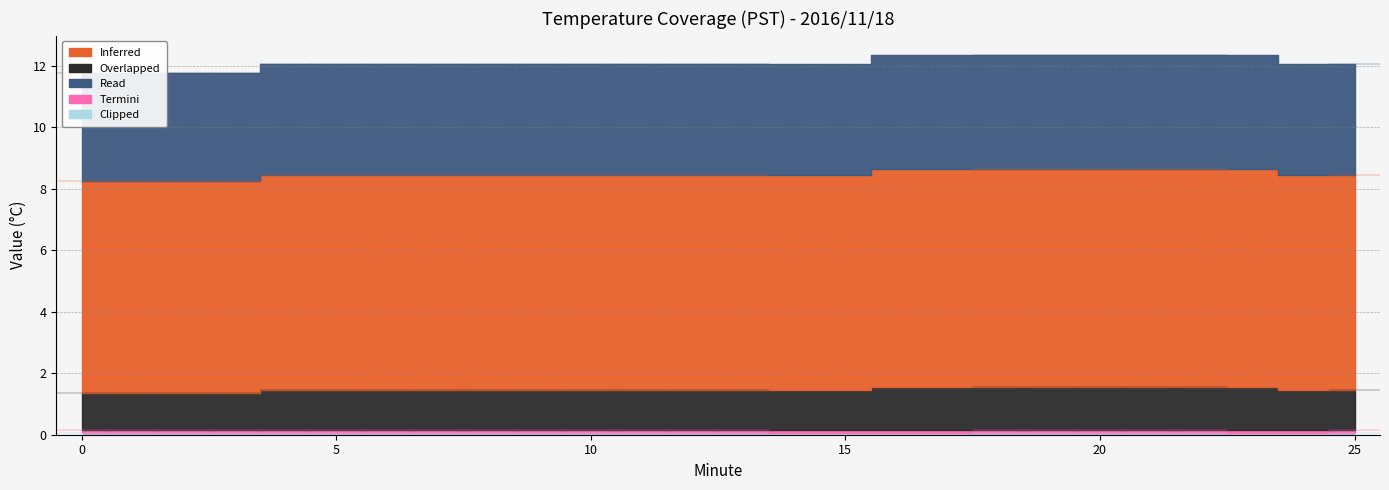

The value of Clipped at 18 is 0.1. True or false?

True